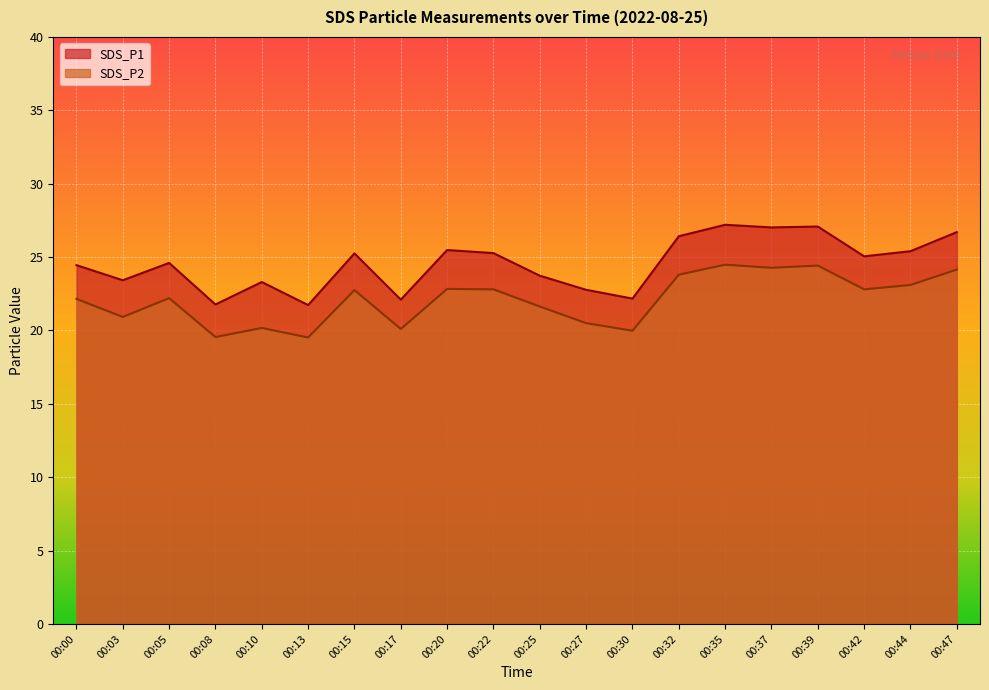

True or false: SDS_P1 and SDS_P2 intersect in this chart.

False